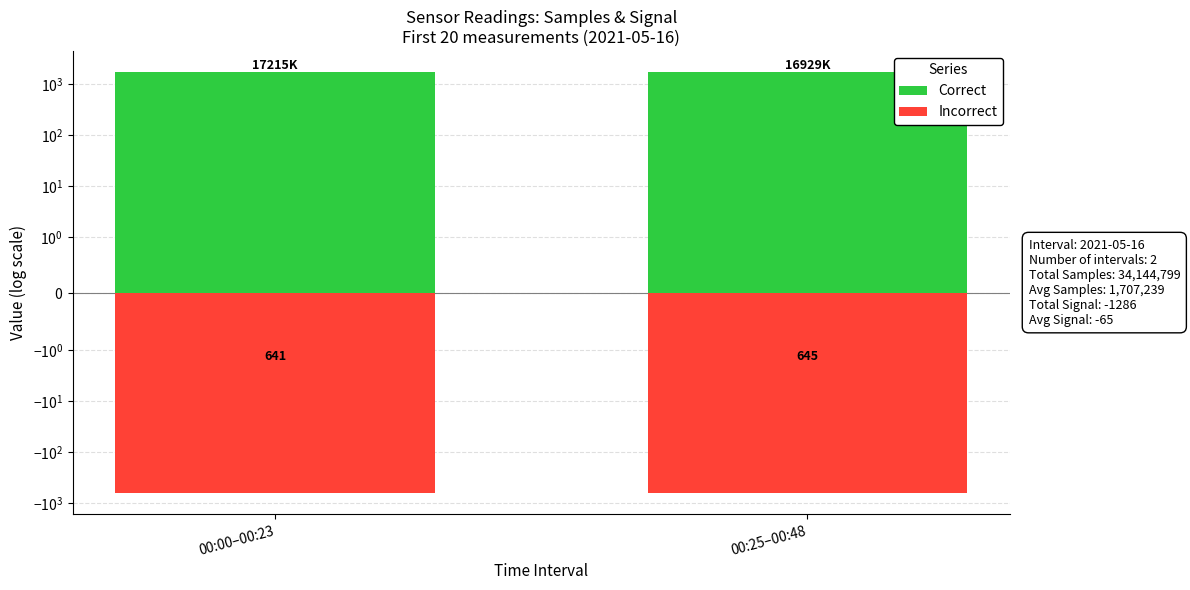

What is the sum of the Correct values at 00:00–00:23 and 00:25–00:48?

3414.5